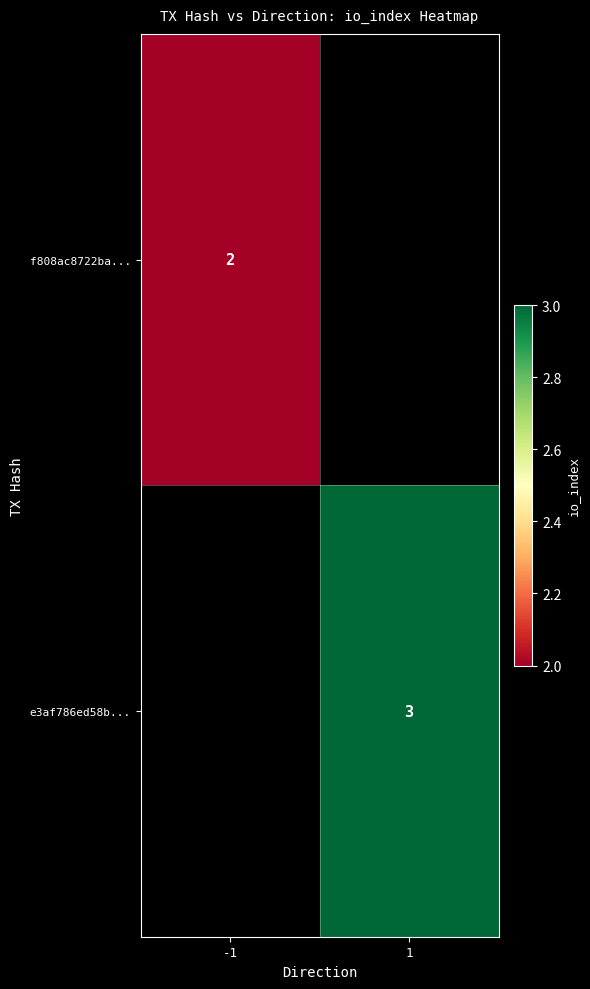

The f808ac8722ba... series shows 1 at -1. True or false?

False